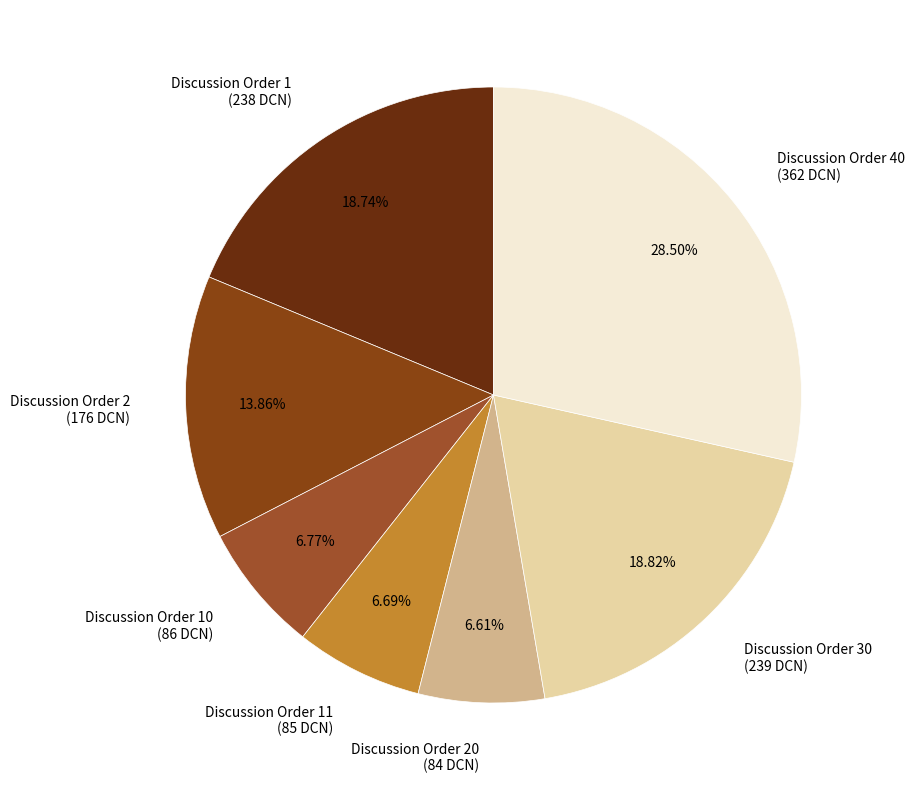

Between Discussion Order 1 (238 DCN) and Discussion Order 20 (84 DCN), which is larger?

Discussion Order 1 (238 DCN)